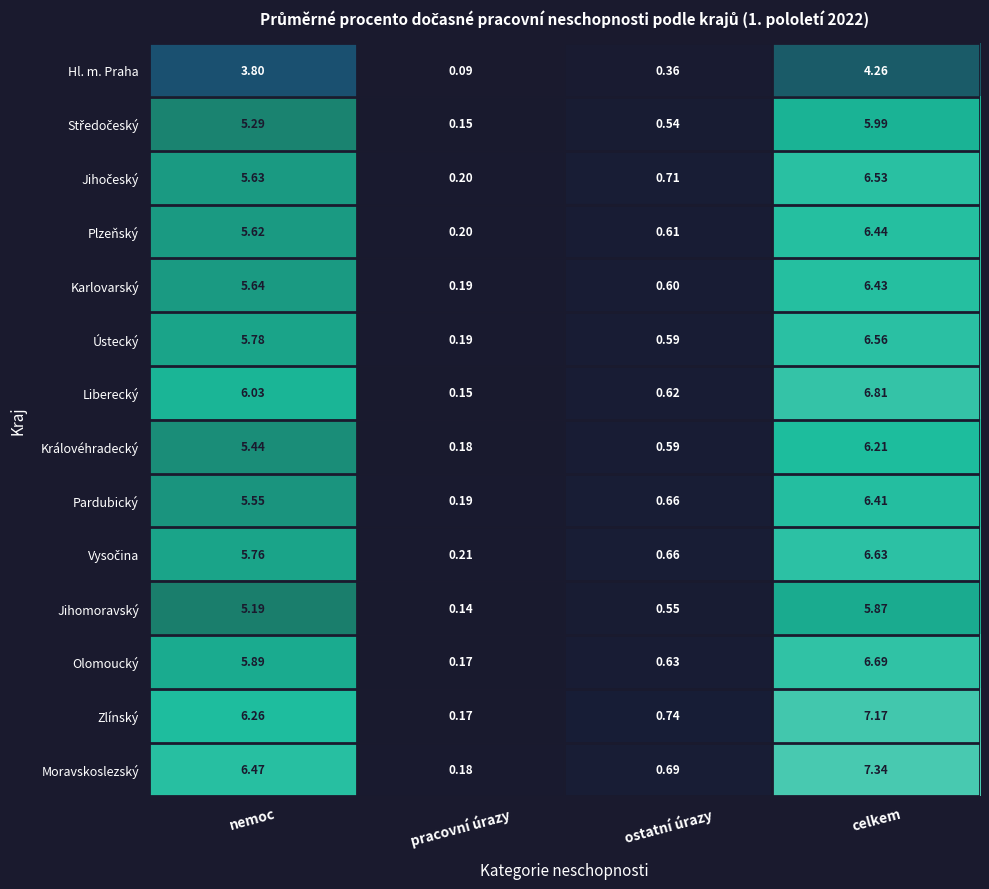

List the labels in order of Hl. m. Praha value, smallest first.

pracovní úrazy, ostatní úrazy, nemoc, celkem